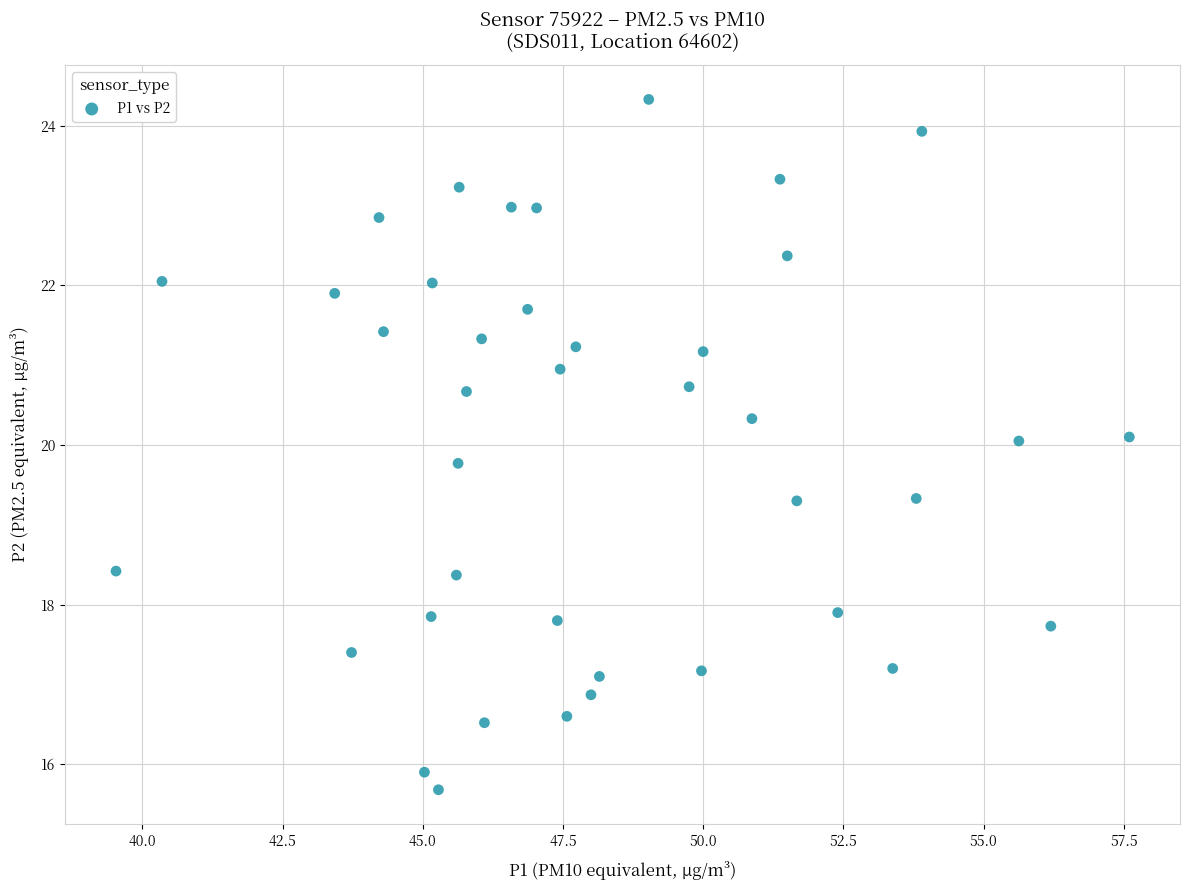

What is the range of X values (max minus min)?

18.1